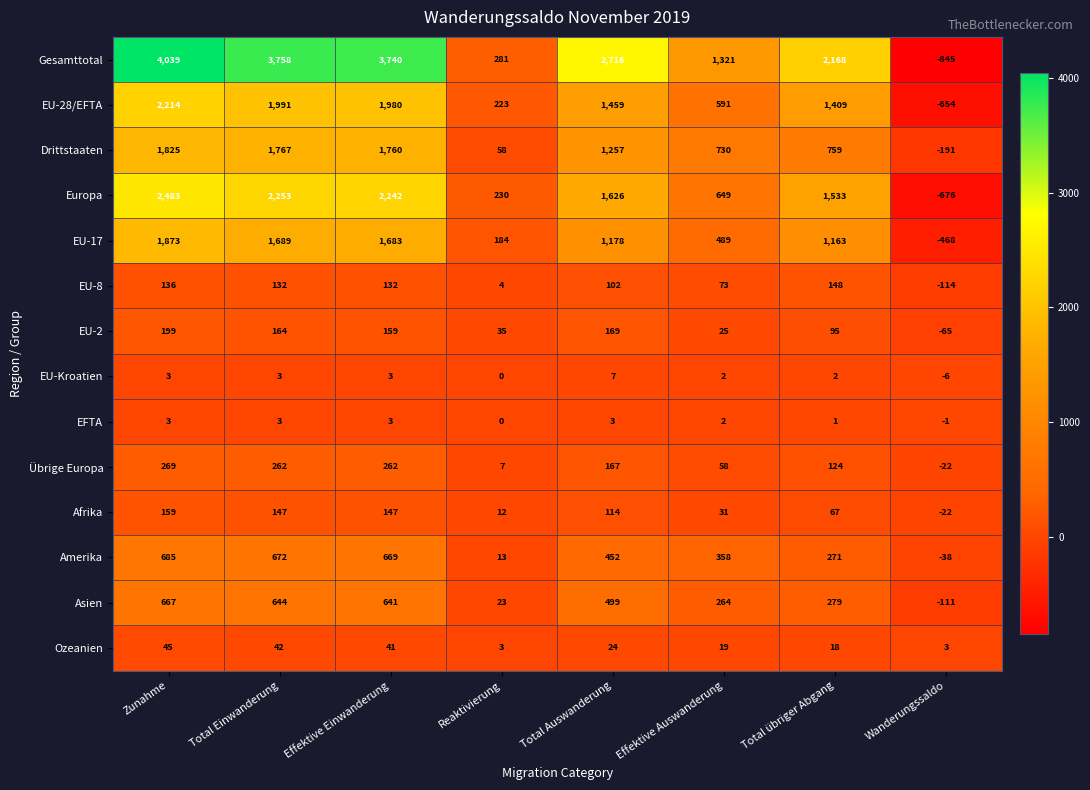

True or false: EU-Kroatien has a value of 1 at Zunahme.

False